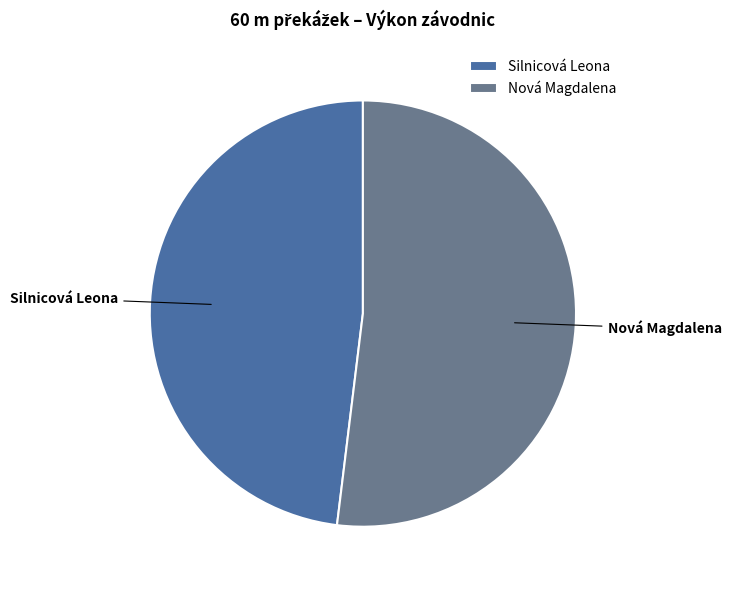

Which category accounts for the majority?

Nová Magdalena